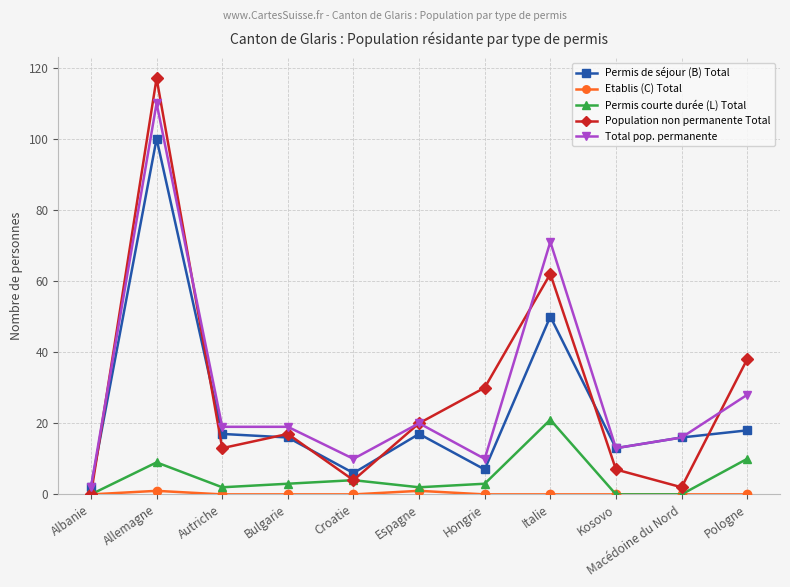

True or false: Permis courte durée (L) Total and Permis de séjour (B) Total intersect in this chart.

False